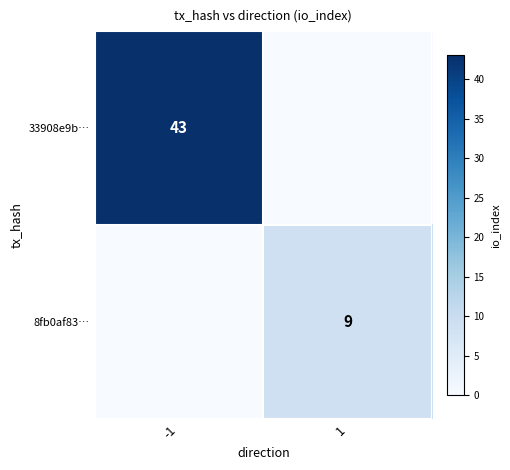

The 8fb0af83… series shows 4 at 1. True or false?

False